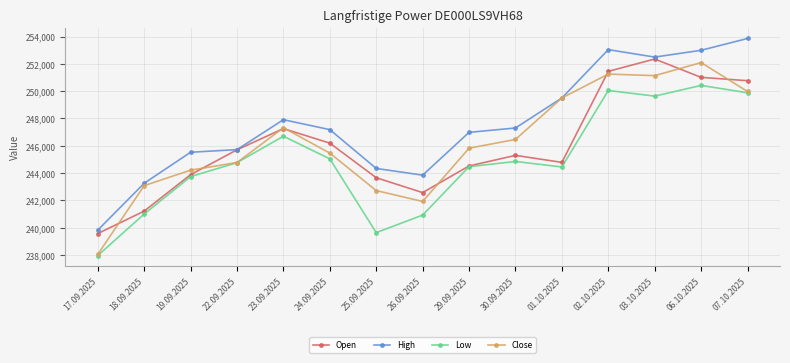

True or false: High and Low cross at least once.

False